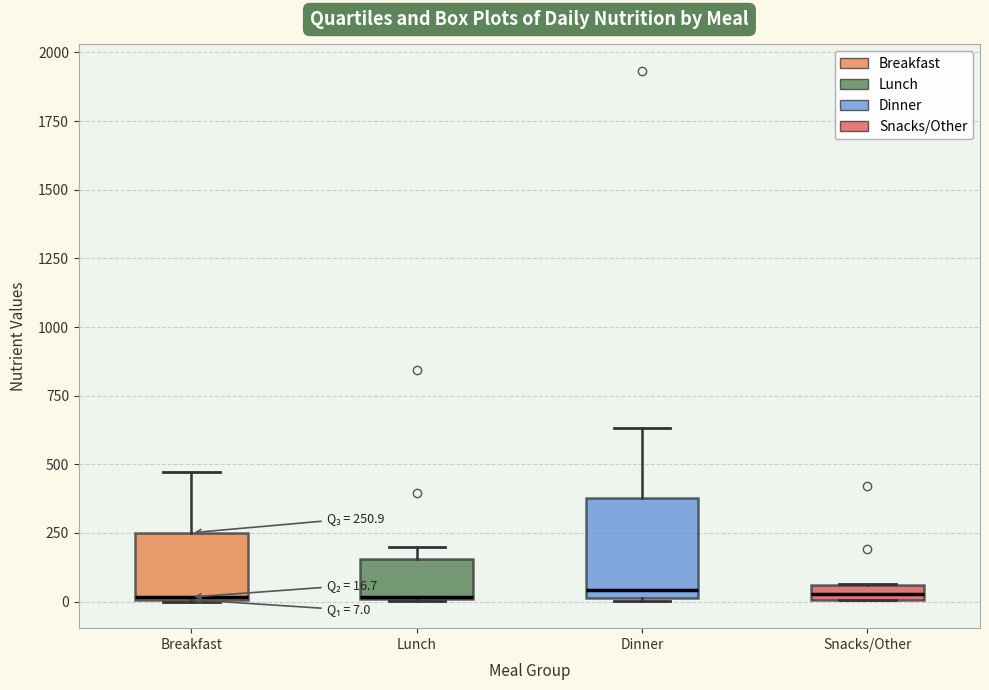

Comparing the boxes themselves (not the whiskers), which one is the tallest?

Dinner